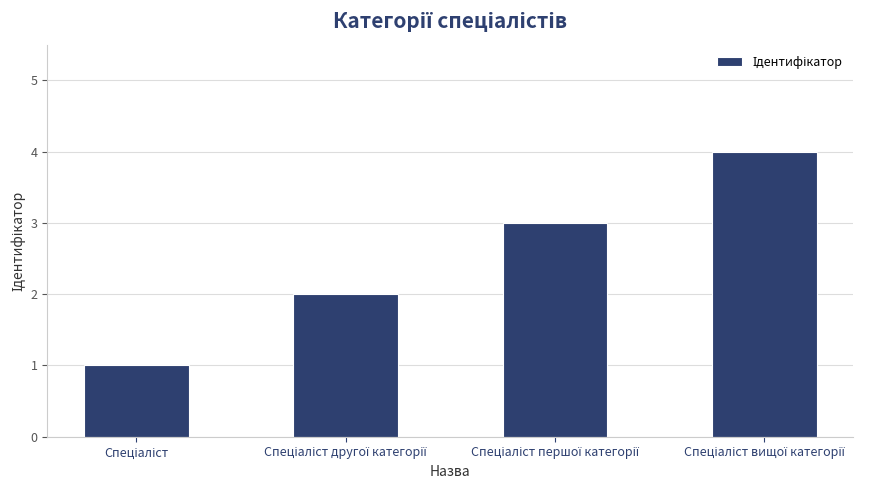

What is the maximum value shown in the chart?

4